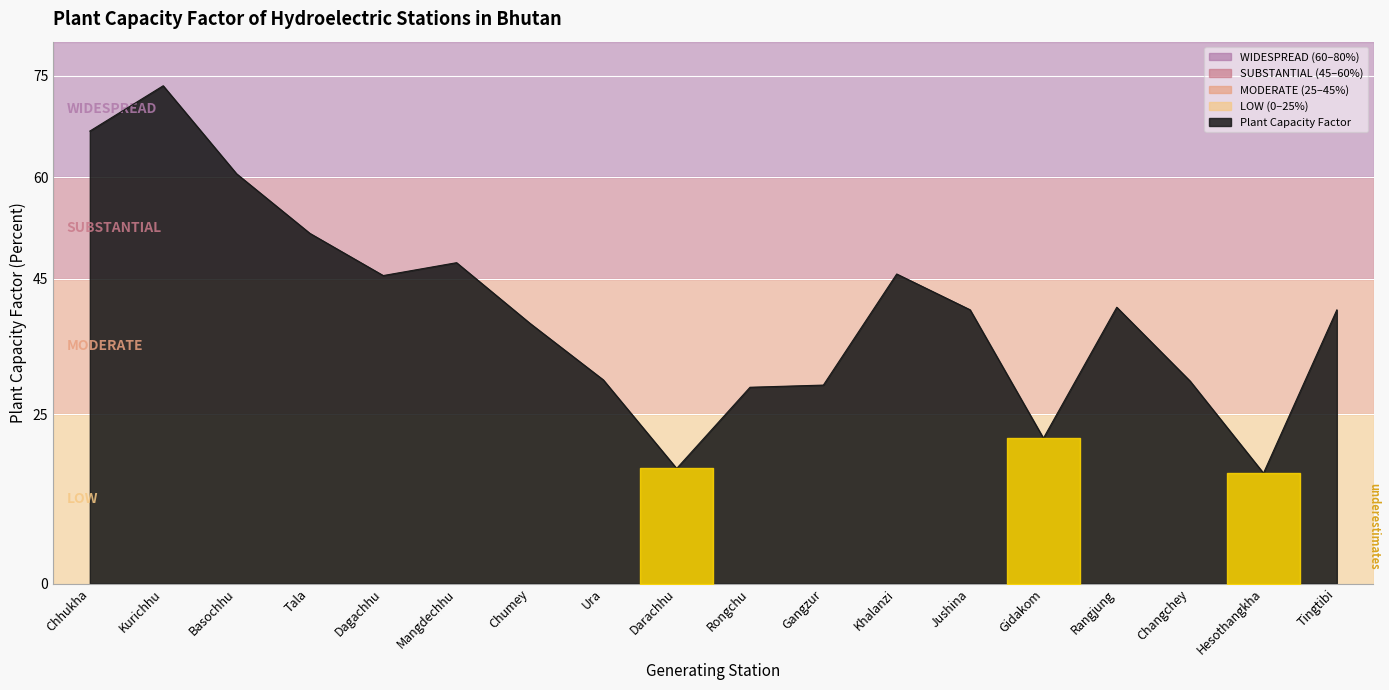

Is it true that the value at Chhukha is 66.8?

True